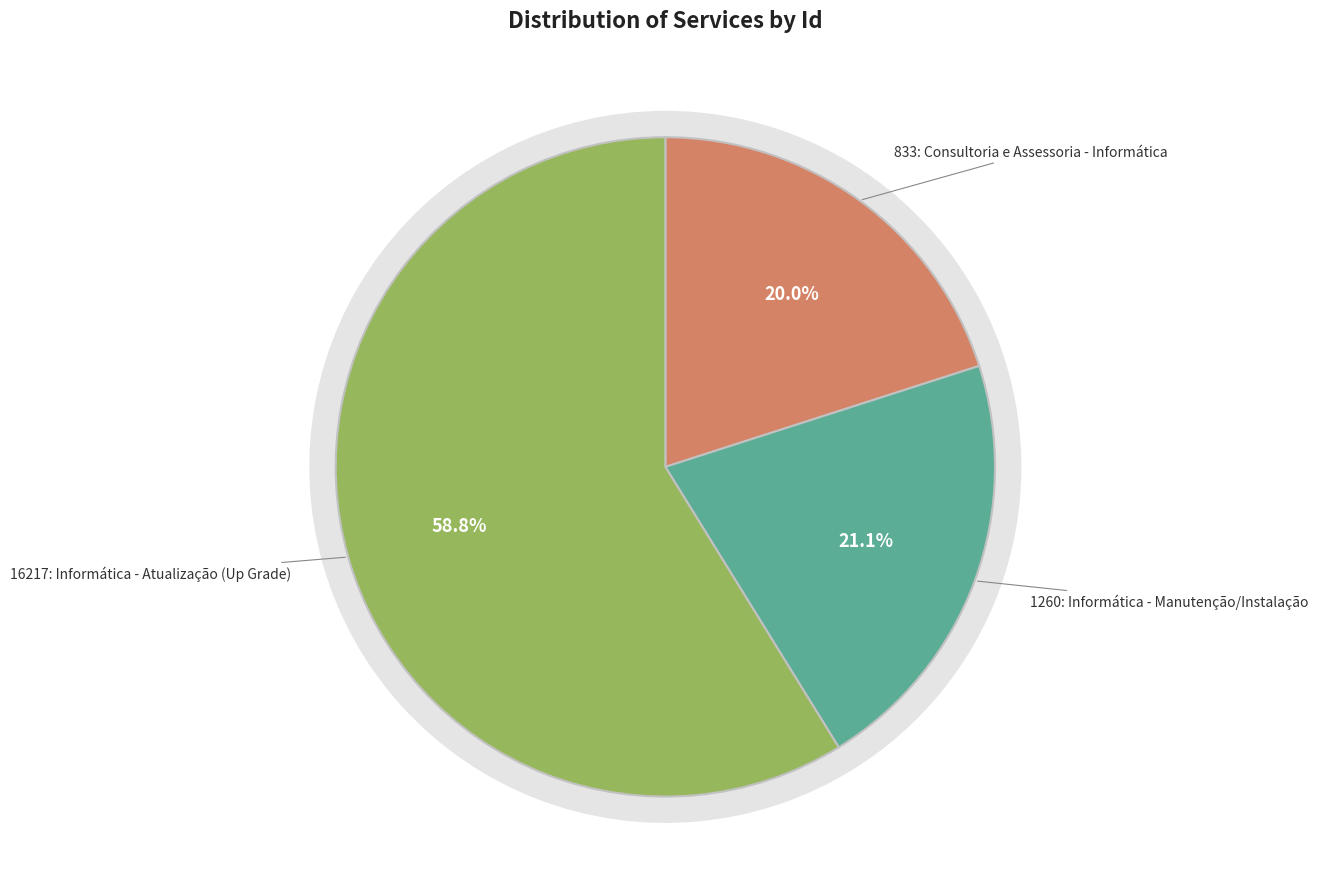

Which slice is the largest?

16217: Informática - Atualização (Up Grade)